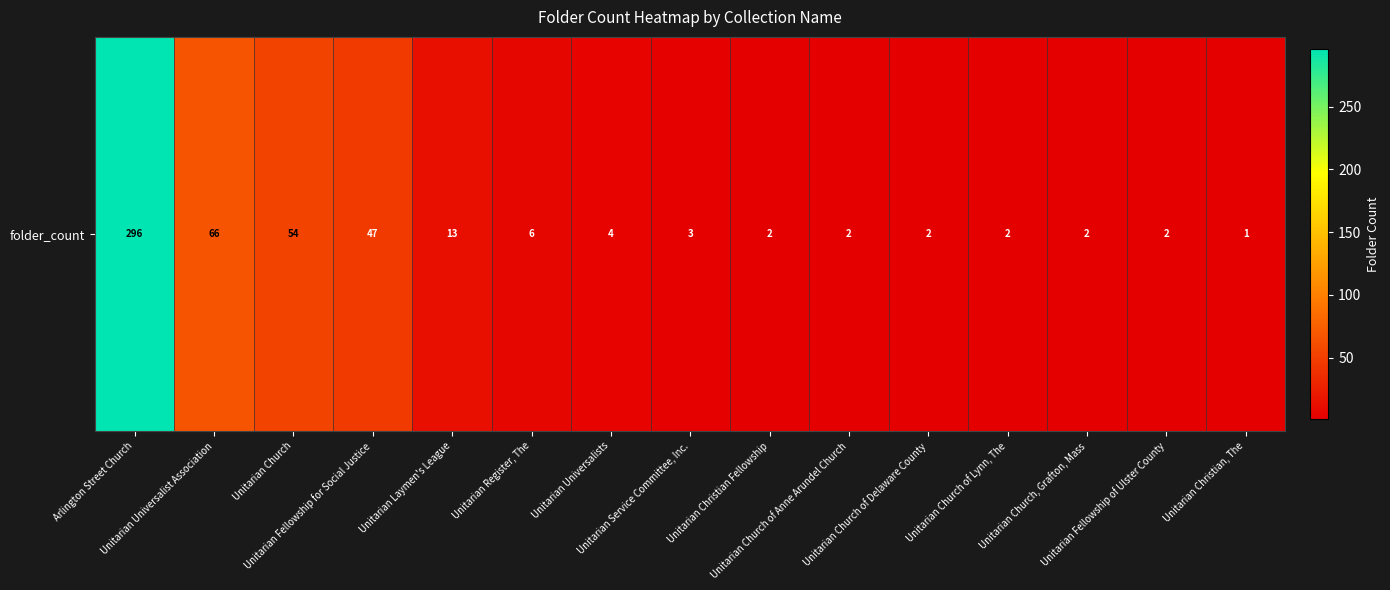

What is the ratio of the value at Arlington Street Church to the value at Unitarian Church, Grafton, Mass?

148.0